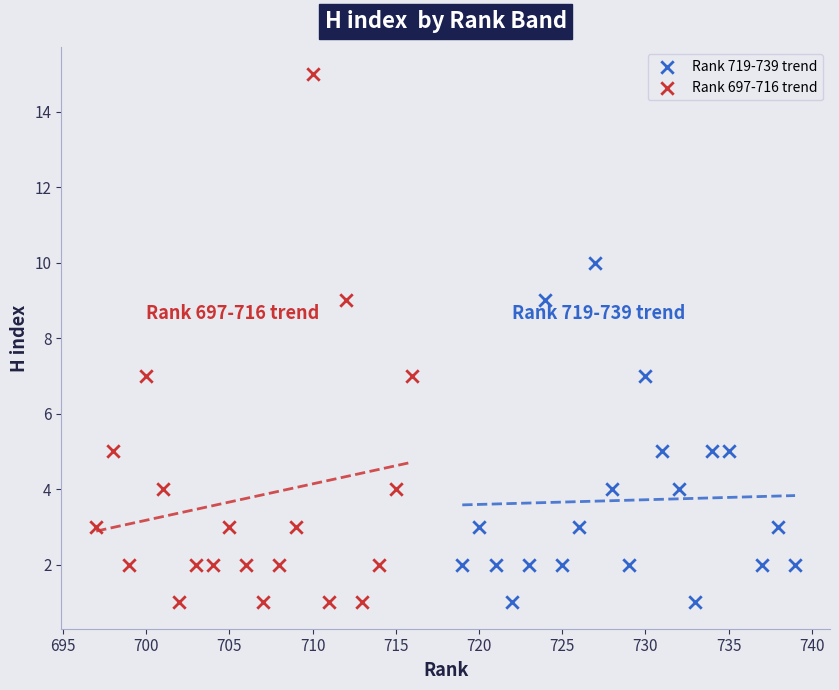

Which series contains the highest Y value?

Rank 697-716 trend